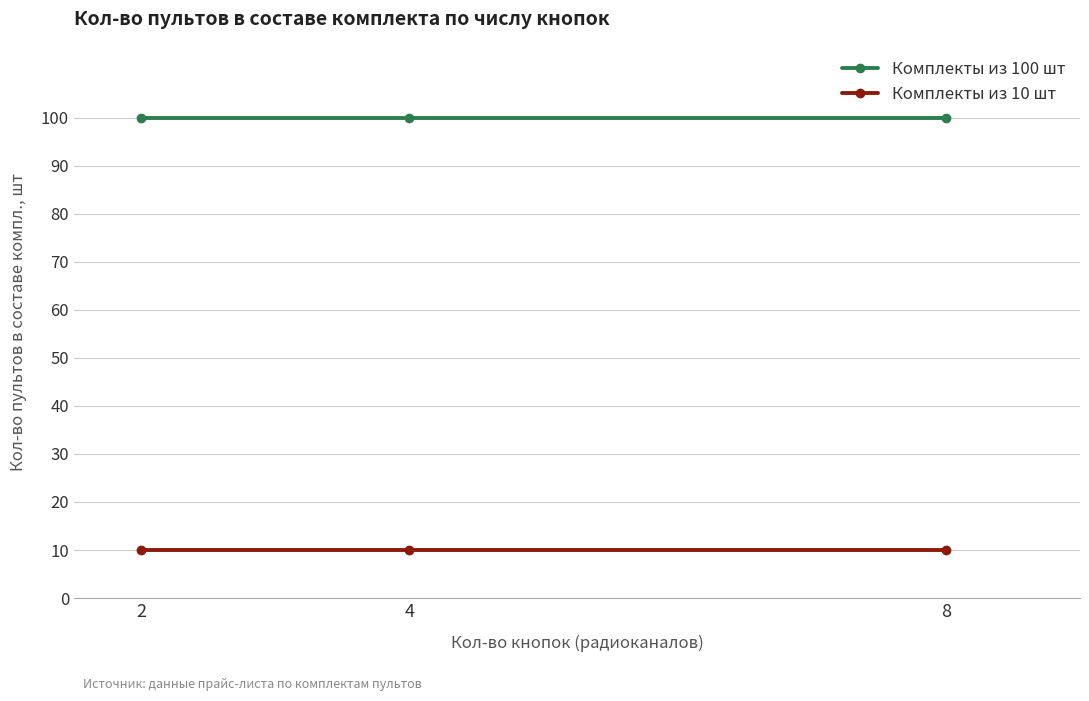

Rank the series at 4 from highest to lowest value.

Комплекты из 100 шт, Комплекты из 10 шт